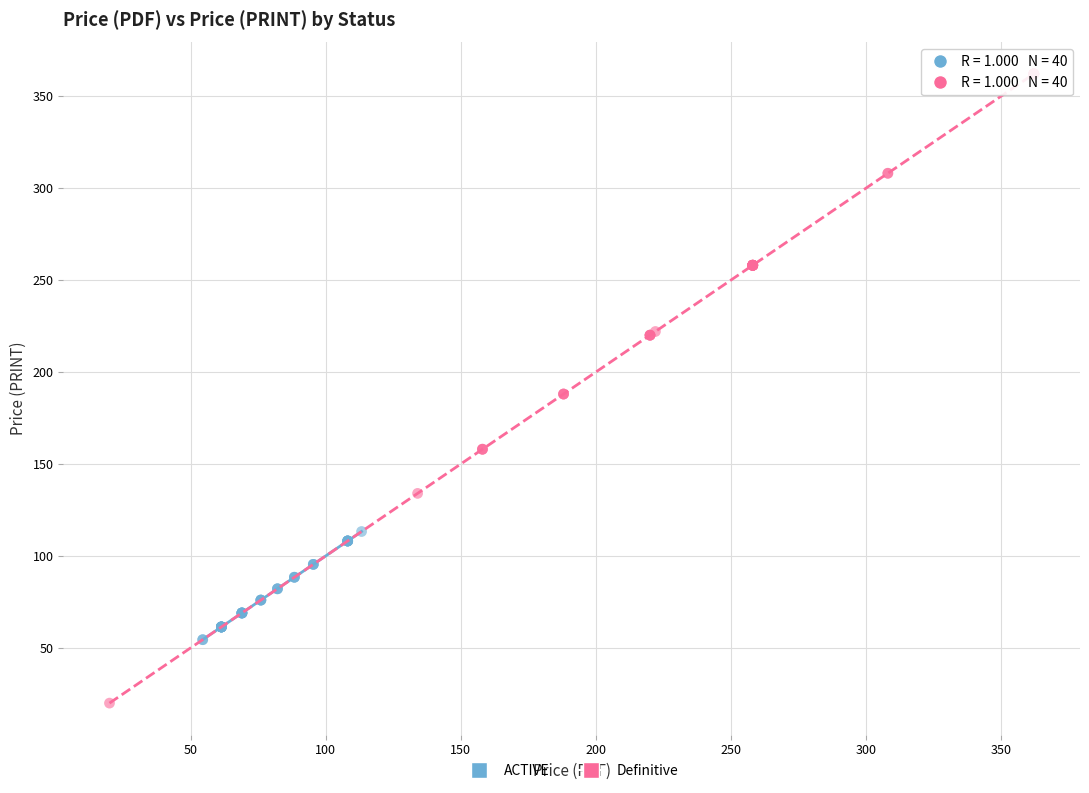

Which series has the largest Y range (max minus min)?

Definitive